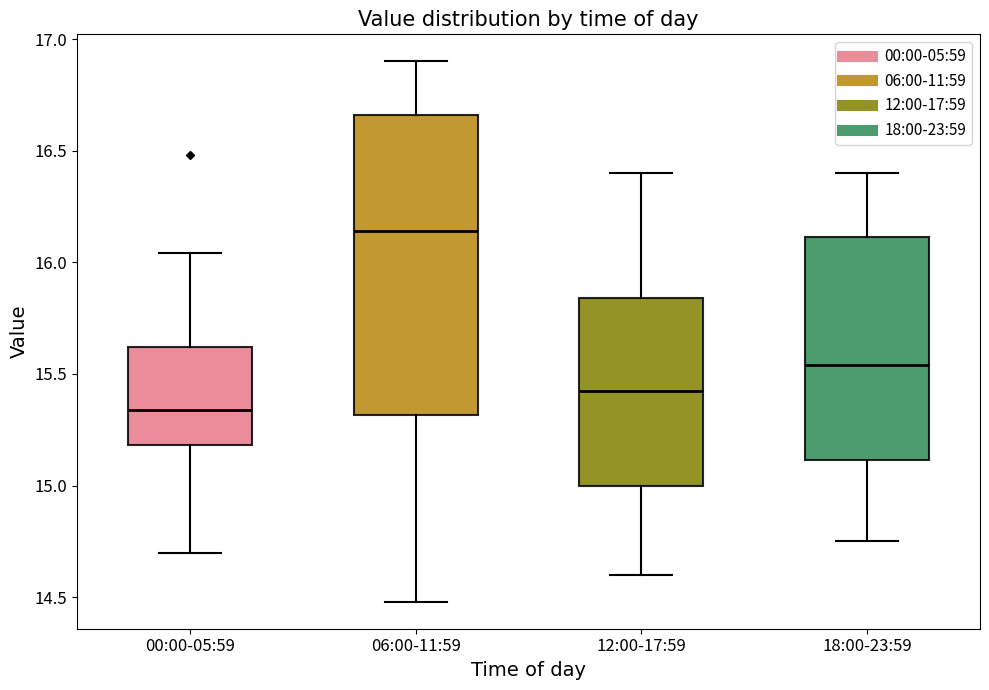

Reading left to right, read every box against the y-axis: the position of its median line, the range the box covers, and the ends of its whiskers. The values are not printed on the chart, so give them approximately, as read against the axis.

00:00-05:59: median 15.35, box 15.20 to 15.60, whiskers 14.70 to 16.05
06:00-11:59: median 16.15, box 15.30 to 16.65, whiskers 14.50 to 16.90
12:00-17:59: median 15.45, box 15.00 to 15.85, whiskers 14.60 to 16.40
18:00-23:59: median 15.55, box 15.10 to 16.10, whiskers 14.75 to 16.40